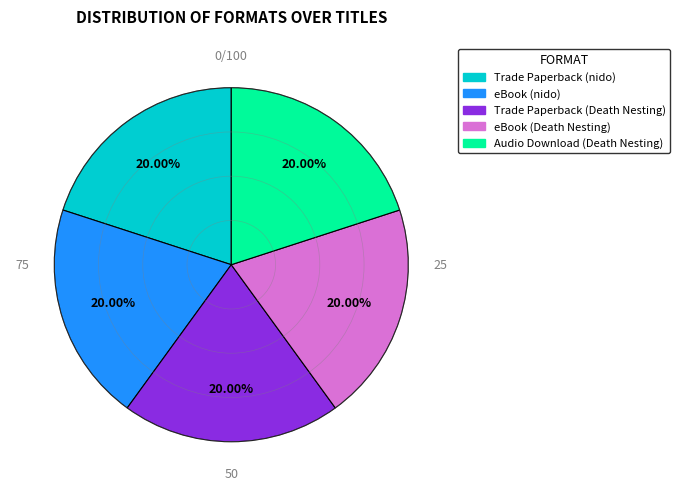

Does Trade Paperback (nido) represent more than half of the total?

No